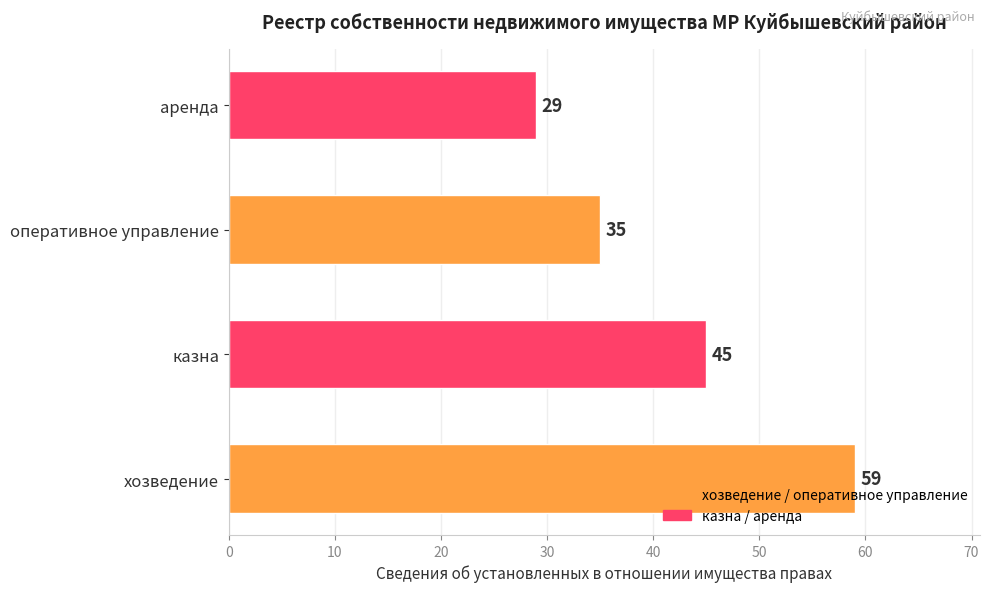

Which label corresponds to the smallest value in the chart?

аренда